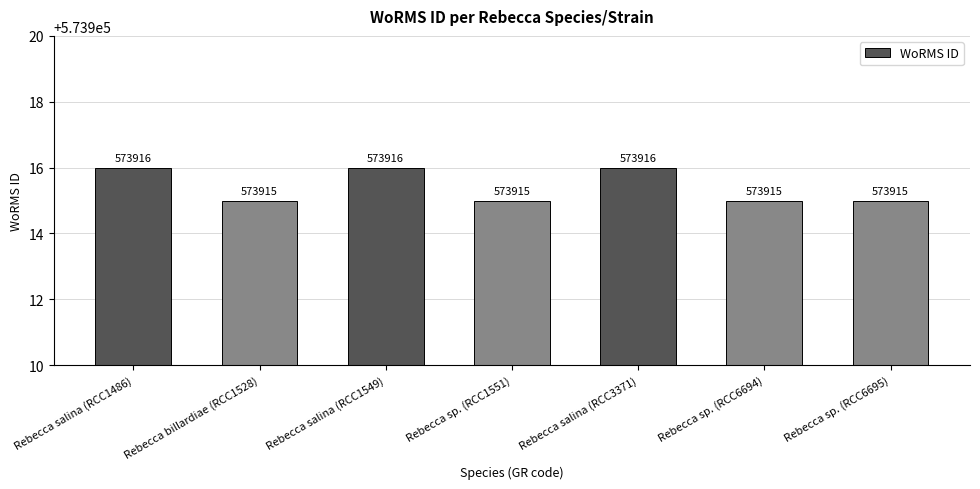

Reading left to right, list all the values displayed in this chart.

Rebecca salina (RCC1486)=573916	Rebecca billardiae (RCC1528)=573915	Rebecca salina (RCC1549)=573916	Rebecca sp. (RCC1551)=573915	Rebecca salina (RCC3371)=573916	Rebecca sp. (RCC6694)=573915	Rebecca sp. (RCC6695)=573915